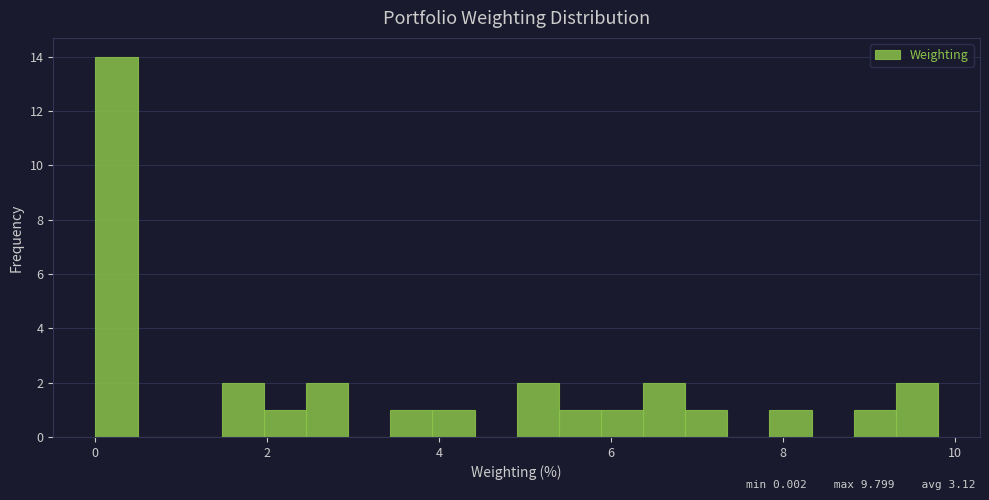

Read against the x-axis, roughly where is the centre of the tallest bar?

0.2